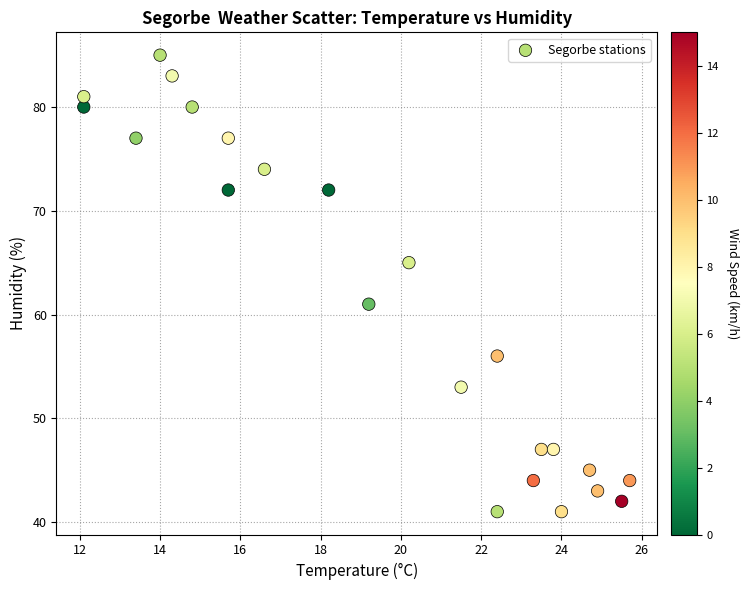

What is the range of Y values (max minus min)?

44